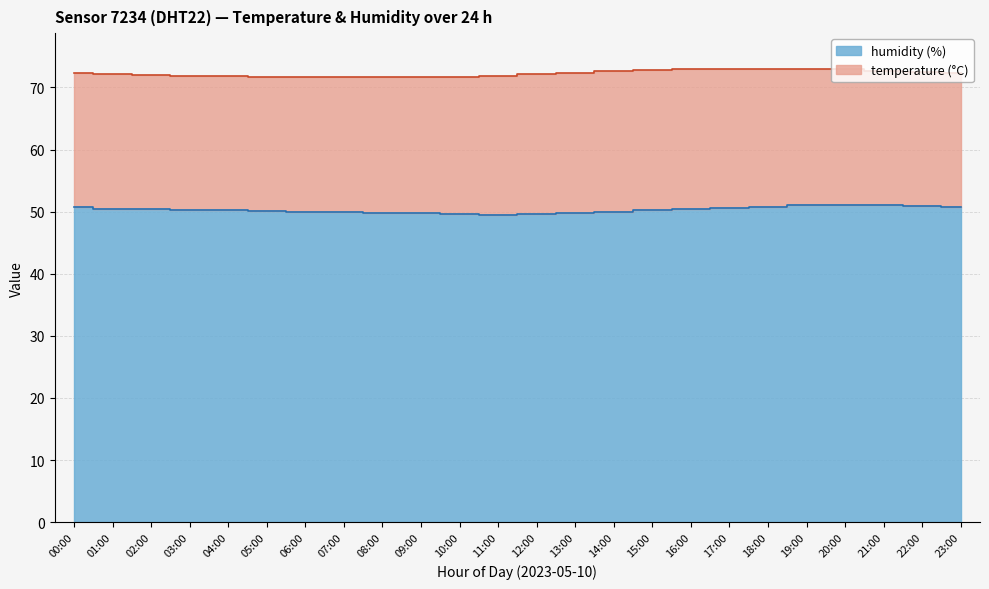

What is the ratio of the value at 21:00 to the value at 17:00?

1.0